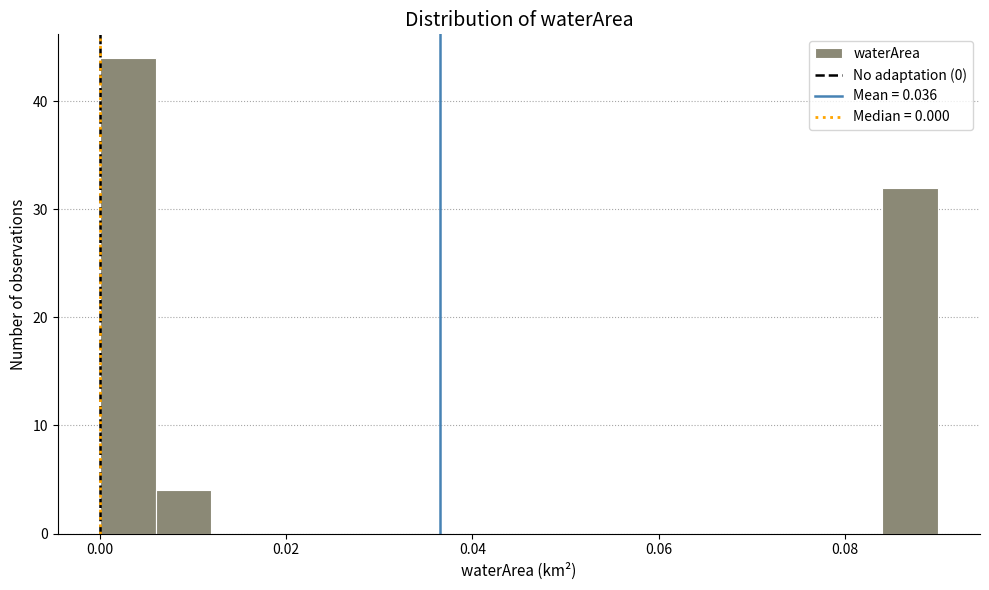

Around what value on the x-axis is the tallest bar? Give the approximate position of its centre, as read against the axis.

0.004